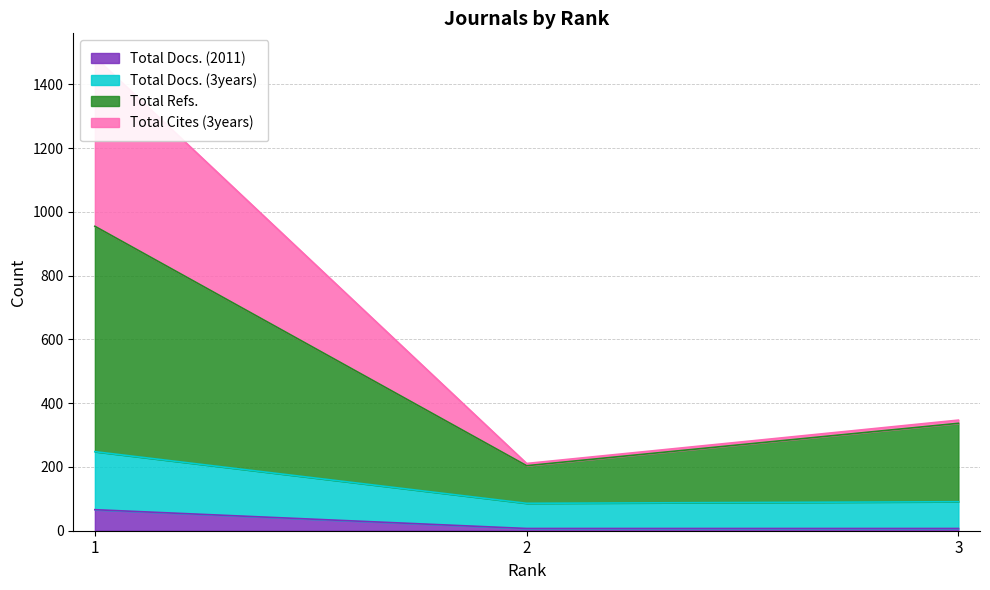

Which series has the widest spread of values?

Total Cites (3years)